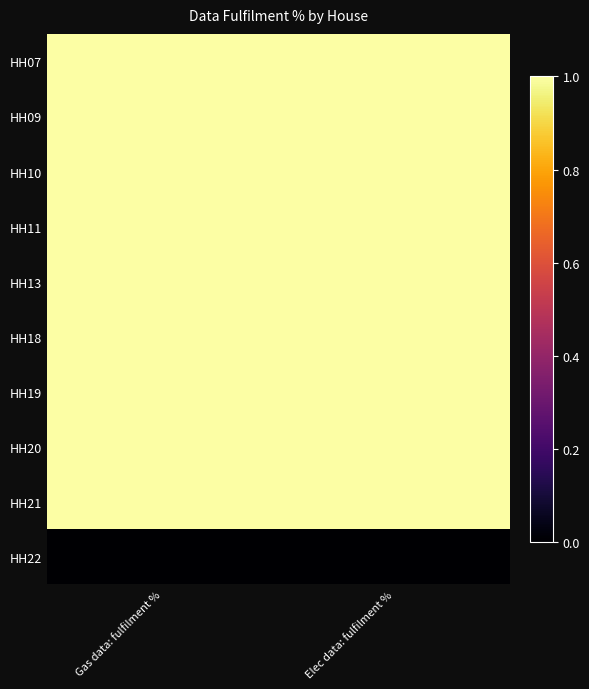

Which series has the largest total across all categories?

HH07